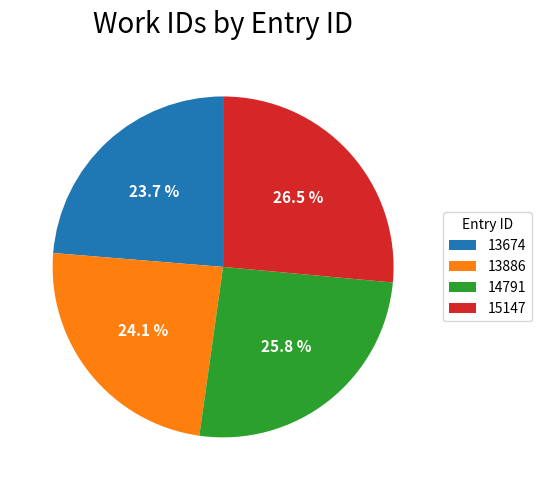

What is the largest slice in the pie chart?

15147